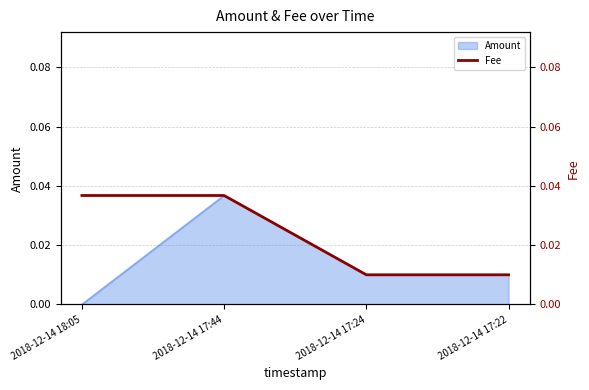

At which label does Amount reach its peak?

2018-12-14 17:44